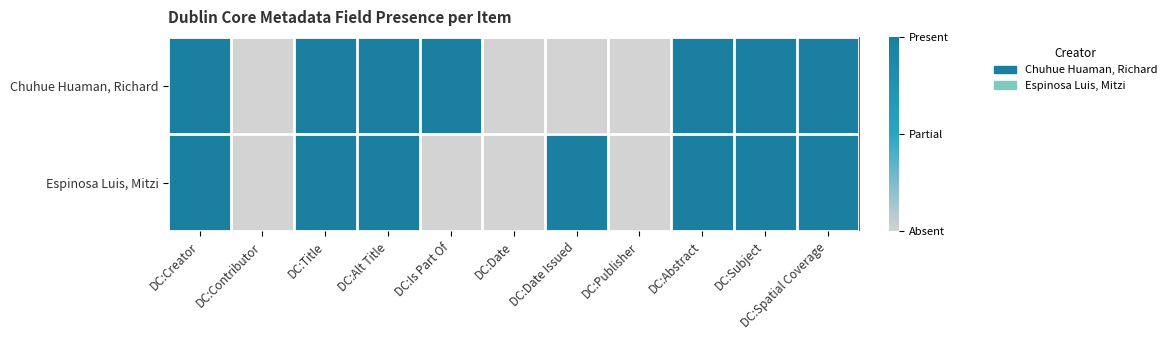

Rank the series by their maximum value, from lowest to highest.

Chuhue Huaman, Richard, Espinosa Luis, Mitzi